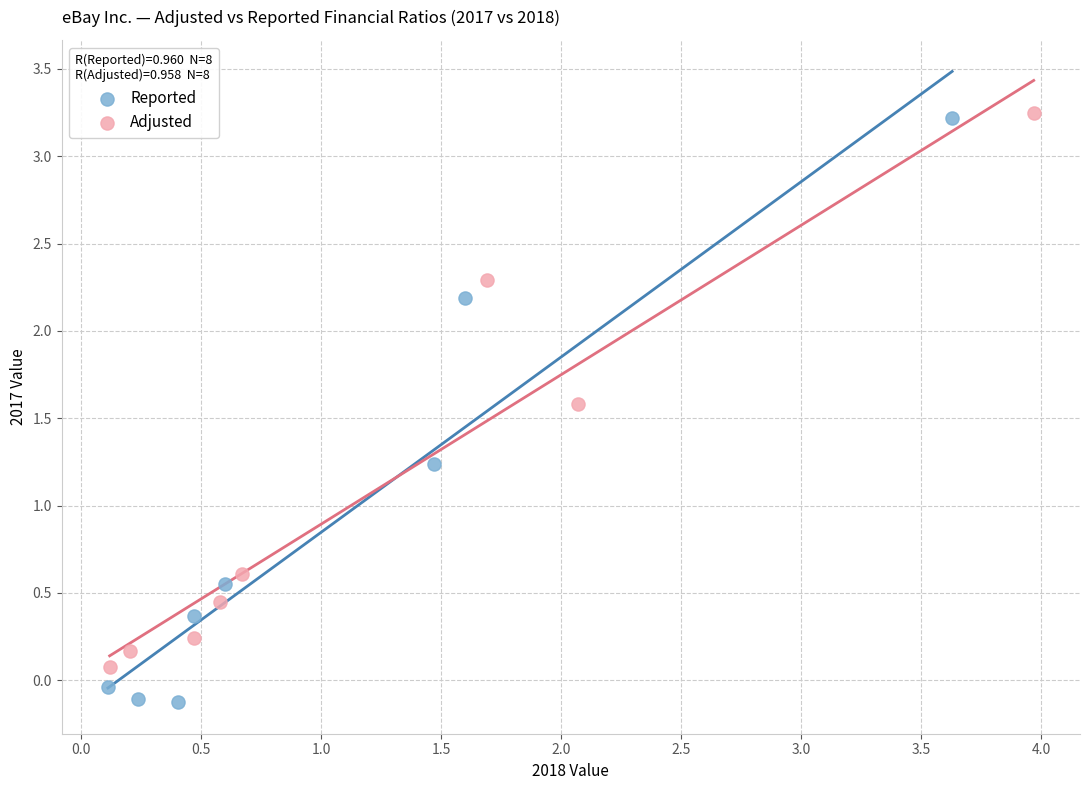

What are all the series names shown in the legend?

Reported, Adjusted